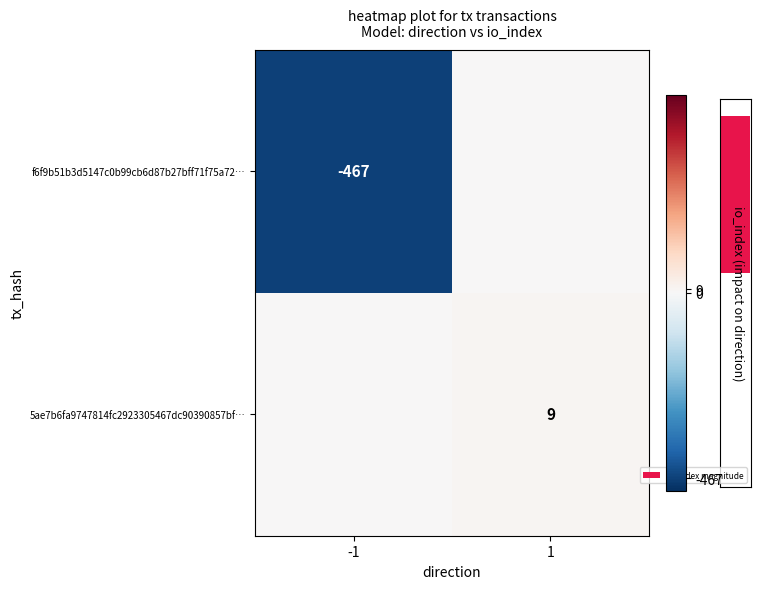

Between -1 and 1, which series saw the biggest shift?

row_0